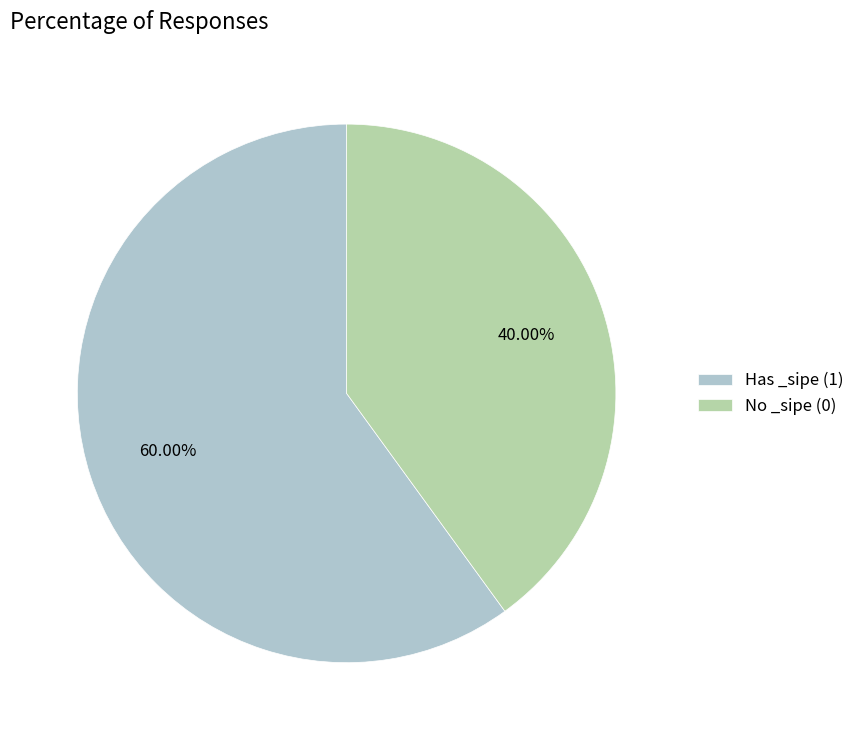

Is there any slice that represents more than half of the pie?

Yes